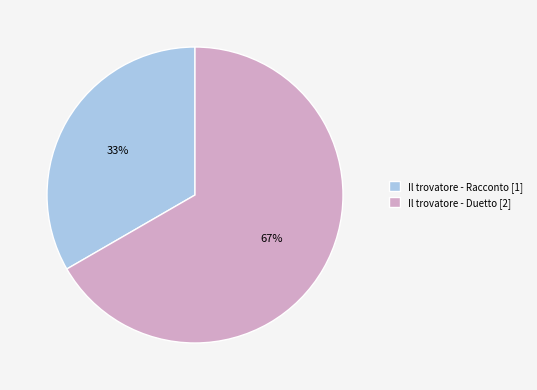

Between Il trovatore - Duetto and Il trovatore - Racconto, which is larger?

Il trovatore - Duetto